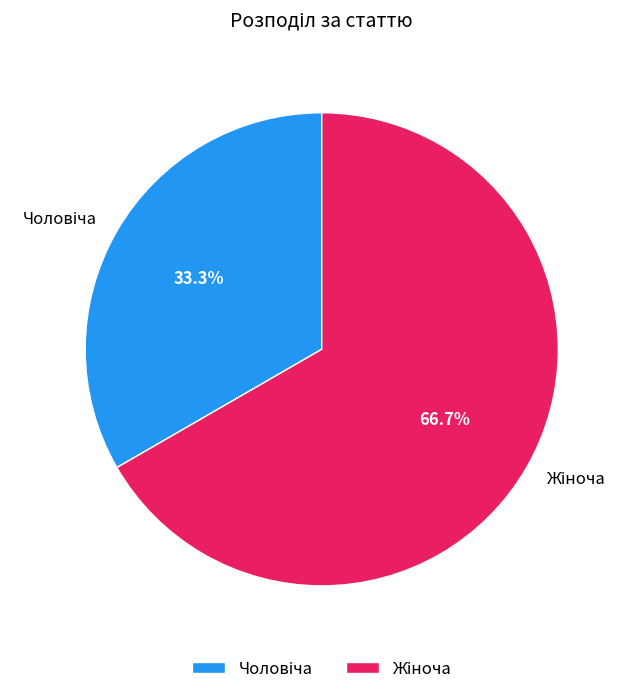

Is there a majority slice in this chart?

Yes